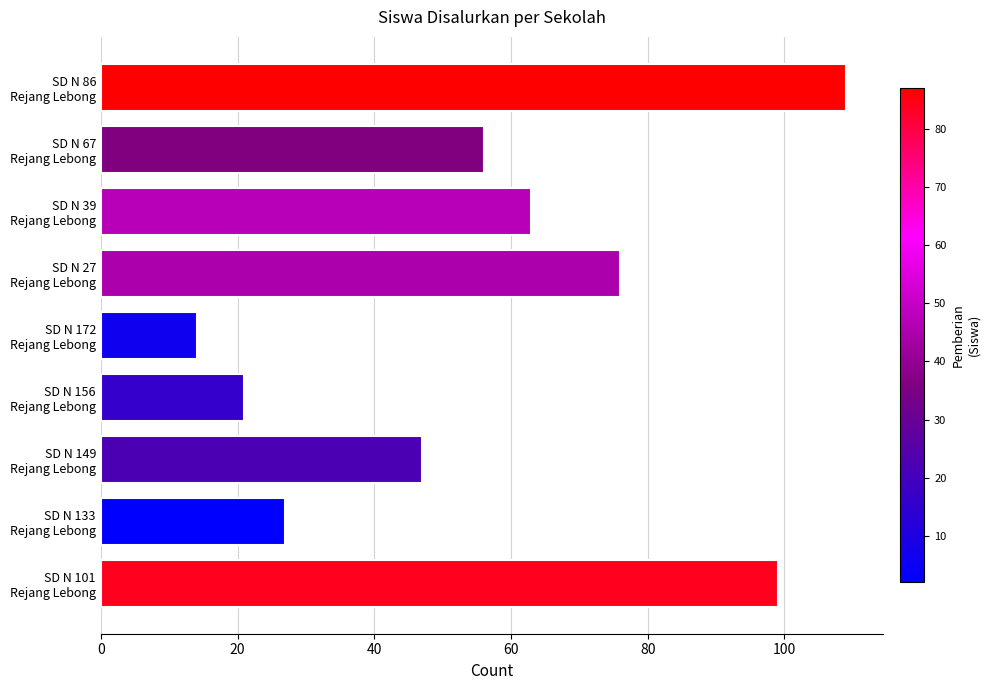

Where is the data nearest to the value 61?

SD N 39
Rejang Lebong